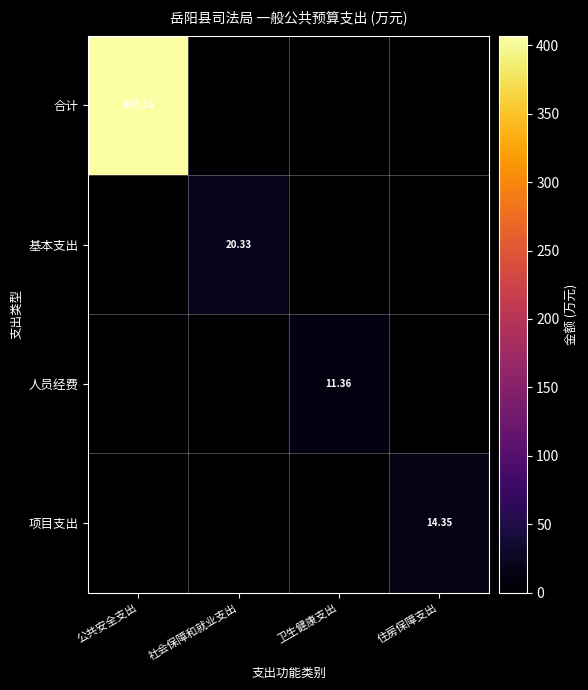

What is the average value of the 人员经费 series?

2.8